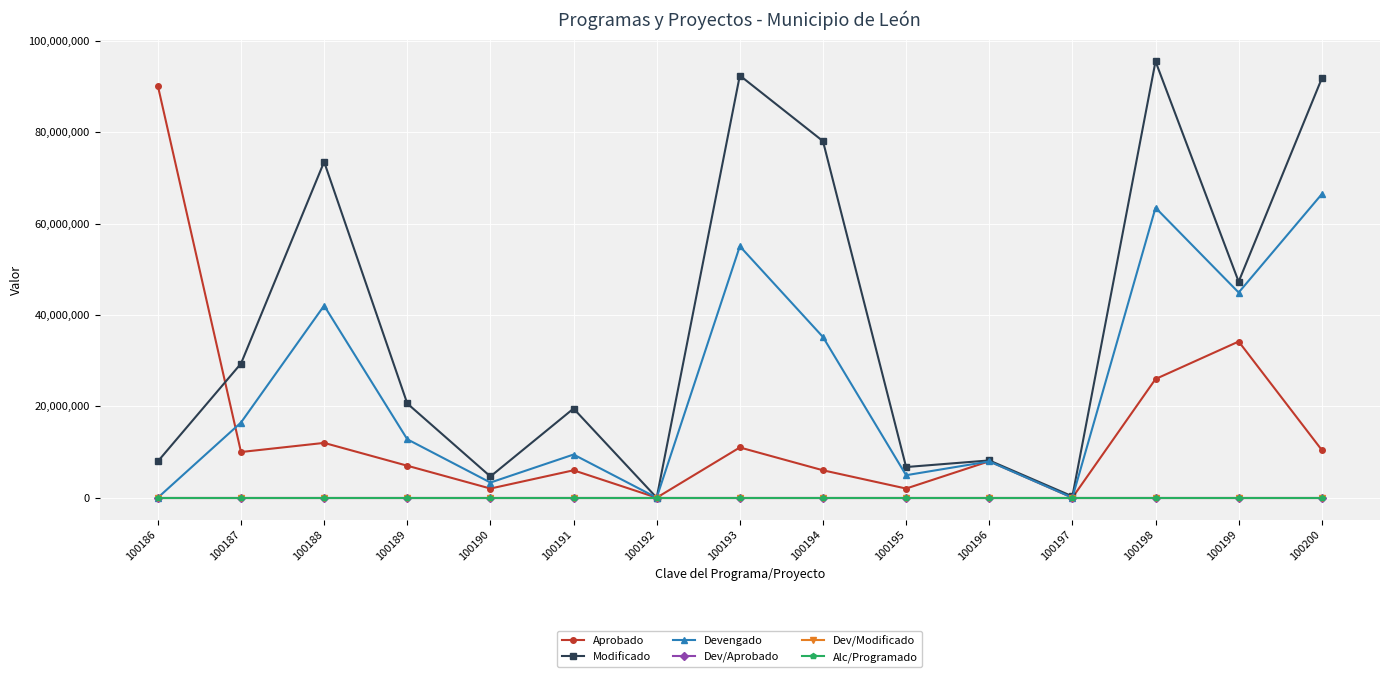

True or false: Alc/Programado has more than 1 points higher than both neighbors.

True